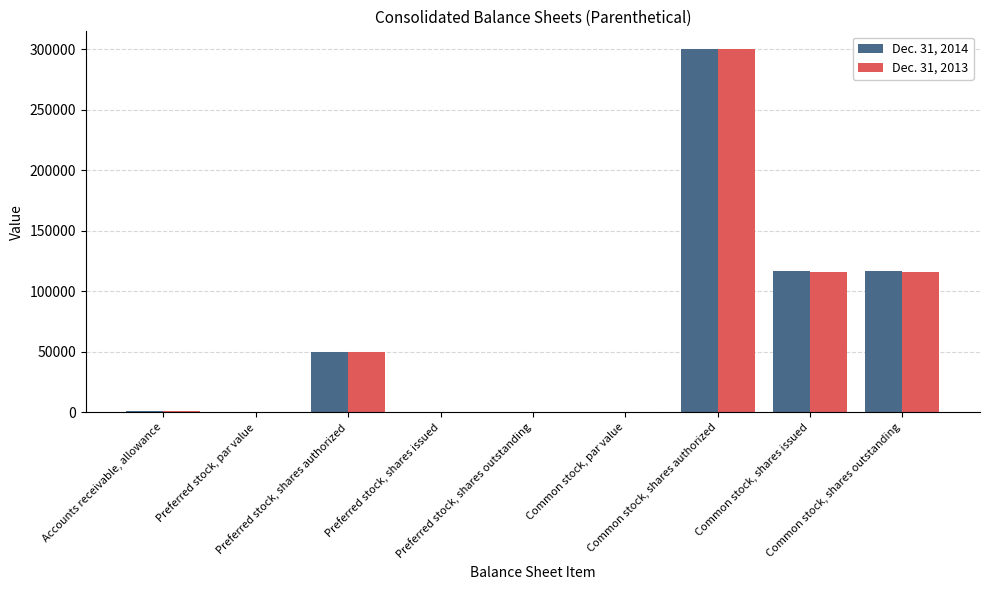

What is the total value across all series at Common stock, shares authorized?

600000.0